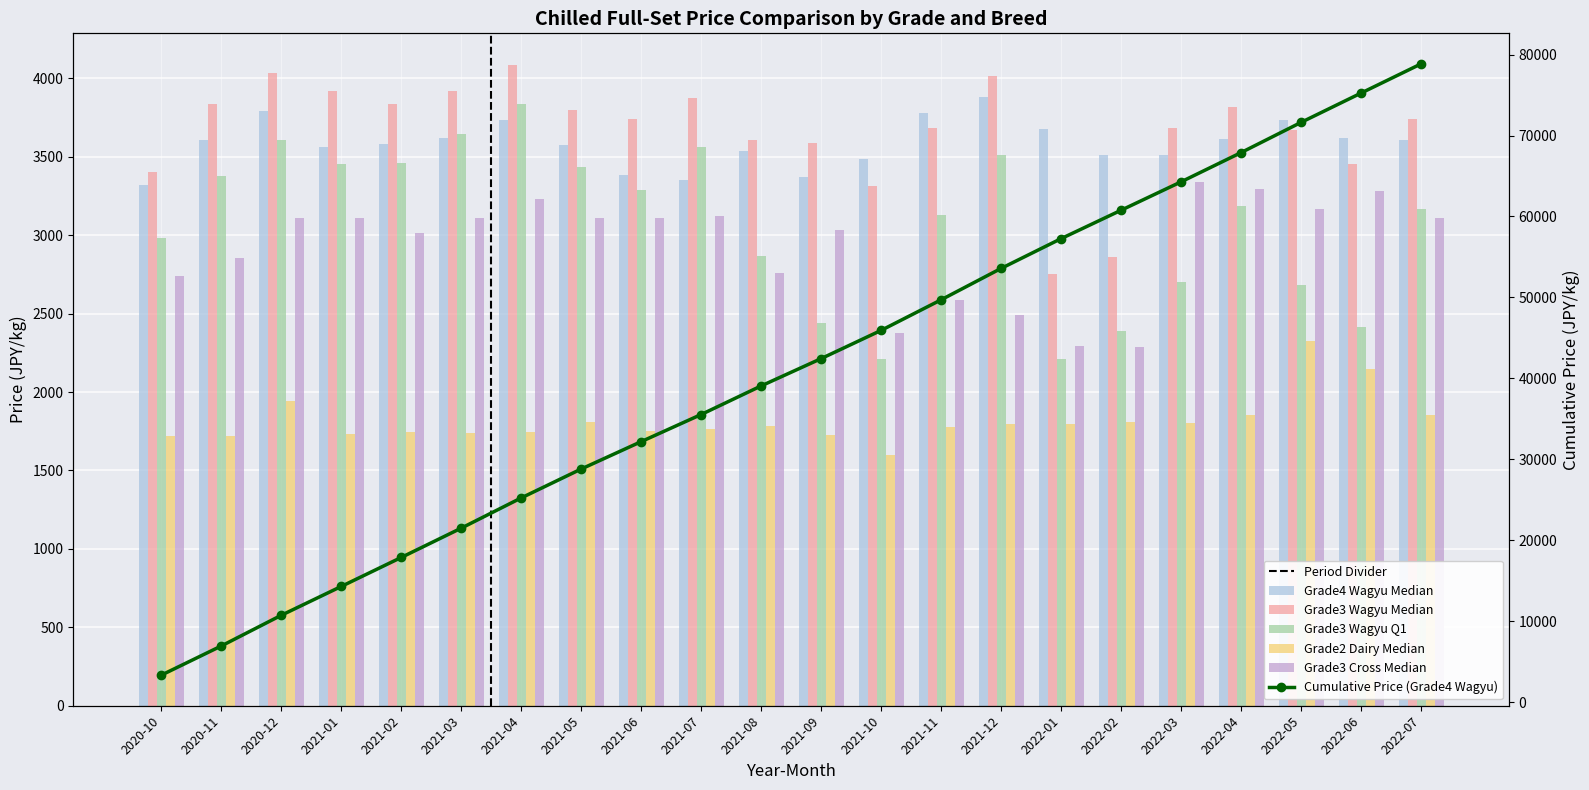

Reading left to right, list all the values displayed in this chart.

Grade4 Wagyu Median: 2020-10=3317	2020-11=3605	2020-12=3792	2021-01=3564	2021-02=3582	2021-03=3620	2021-04=3736	2021-05=3572	2021-06=3385	2021-07=3351	2021-08=3534	2021-09=3374	2021-10=3488	2021-11=3777	2021-12=3880	2022-01=3677	2022-02=3510	2022-03=3510	2022-04=3613	2022-05=3732	2022-06=3620	2022-07=3609
Grade3 Wagyu Median: 2020-10=3401	2020-11=3836	2020-12=4035	2021-01=3919	2021-02=3839	2021-03=3919	2021-04=4083	2021-05=3796	2021-06=3738	2021-07=3876	2021-08=3610	2021-09=3591	2021-10=3316	2021-11=3686	2021-12=4014	2022-01=2754	2022-02=2862	2022-03=3684	2022-04=3820	2022-05=3672	2022-06=3451	2022-07=3738
Grade3 Wagyu Q1: 2020-10=2985	2020-11=3378	2020-12=3608	2021-01=3456	2021-02=3459	2021-03=3644	2021-04=3834	2021-05=3433	2021-06=3289	2021-07=3564	2021-08=2865	2021-09=2438	2021-10=2209	2021-11=3130	2021-12=3510	2022-01=2211	2022-02=2390	2022-03=2700	2022-04=3186	2022-05=2681	2022-06=2415	2022-07=3164
Grade2 Dairy Median: 2020-10=1718	2020-11=1722	2020-12=1944	2021-01=1733	2021-02=1743	2021-03=1739	2021-04=1747	2021-05=1812	2021-06=1749	2021-07=1767	2021-08=1786	2021-09=1728	2021-10=1598	2021-11=1778	2021-12=1797	2022-01=1795	2022-02=1806	2022-03=1805	2022-04=1855	2022-05=2324	2022-06=2149	2022-07=1855
Grade3 Cross Median: 2020-10=2739	2020-11=2852	2020-12=3110	2021-01=3110	2021-02=3013	2021-03=3110	2021-04=3229	2021-05=3110	2021-06=3110	2021-07=3121	2021-08=2756	2021-09=3035	2021-10=2376	2021-11=2588	2021-12=2494	2022-01=2294	2022-02=2290	2022-03=3340	2022-04=3294	2022-05=3164	2022-06=3281	2022-07=3110